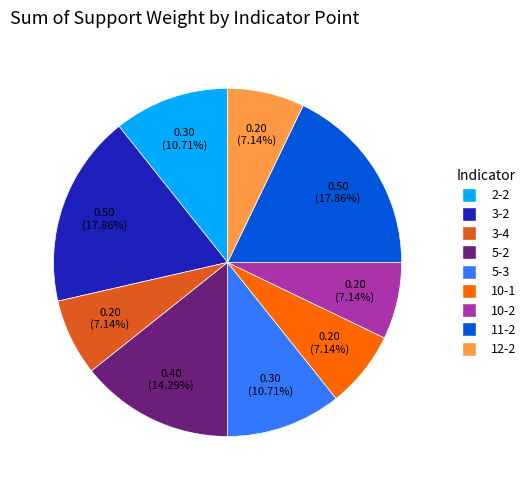

How many slices are in this pie chart?

9